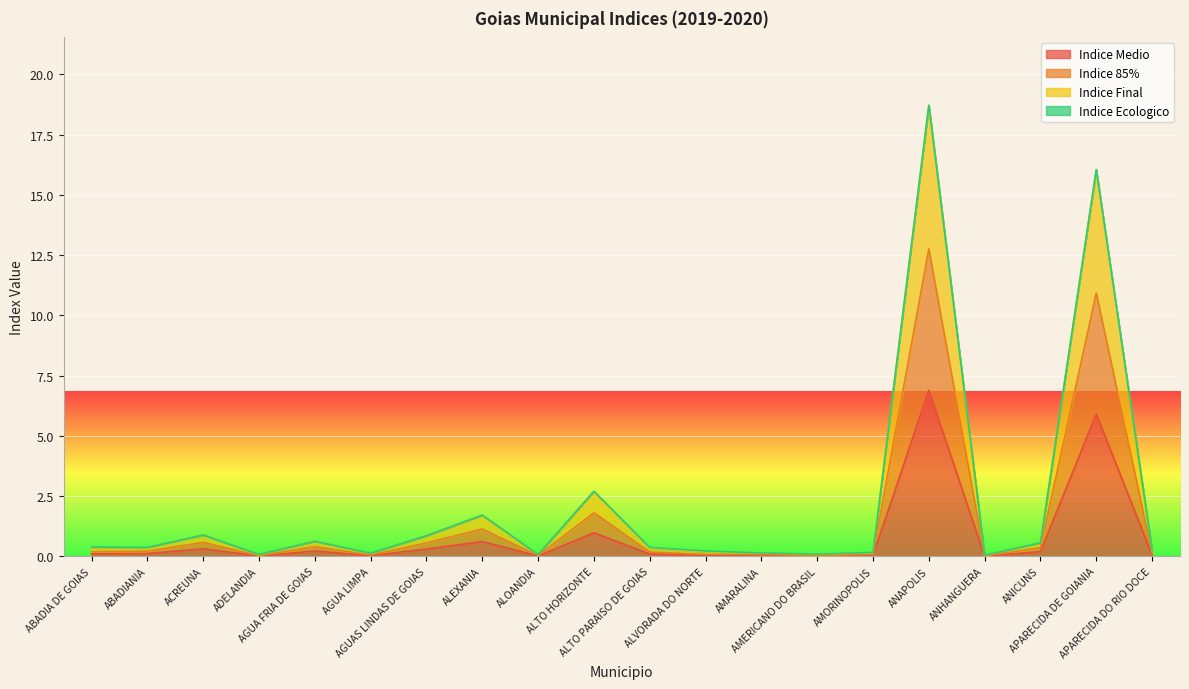

Does the chart display data point markers on the line(s)?

No